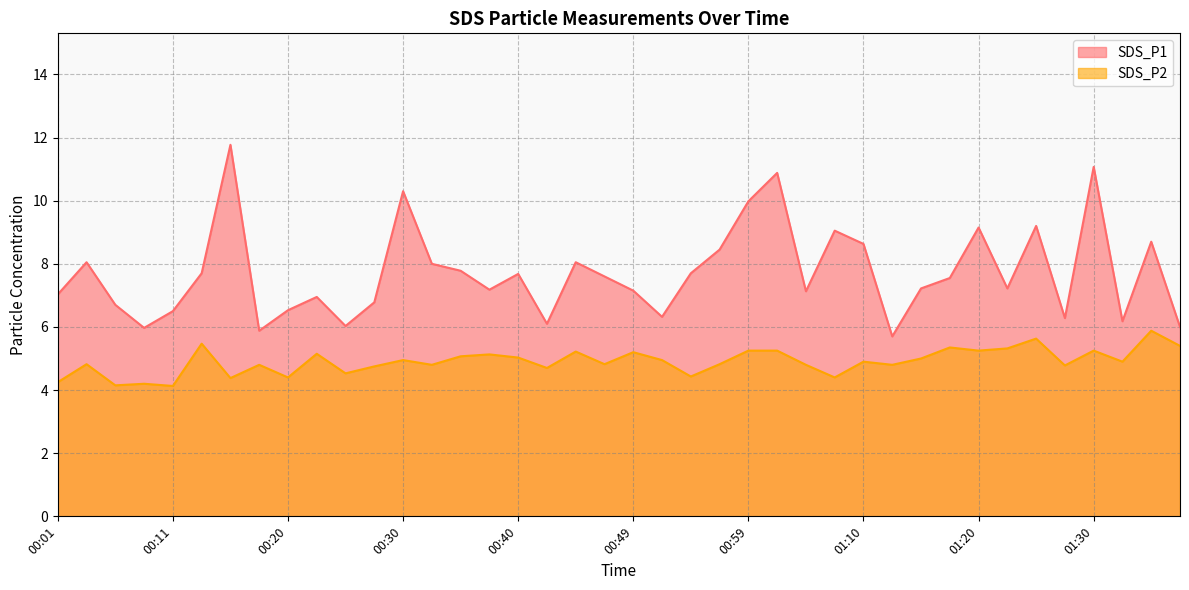

What is the maximum value for SDS_P2?

5.9